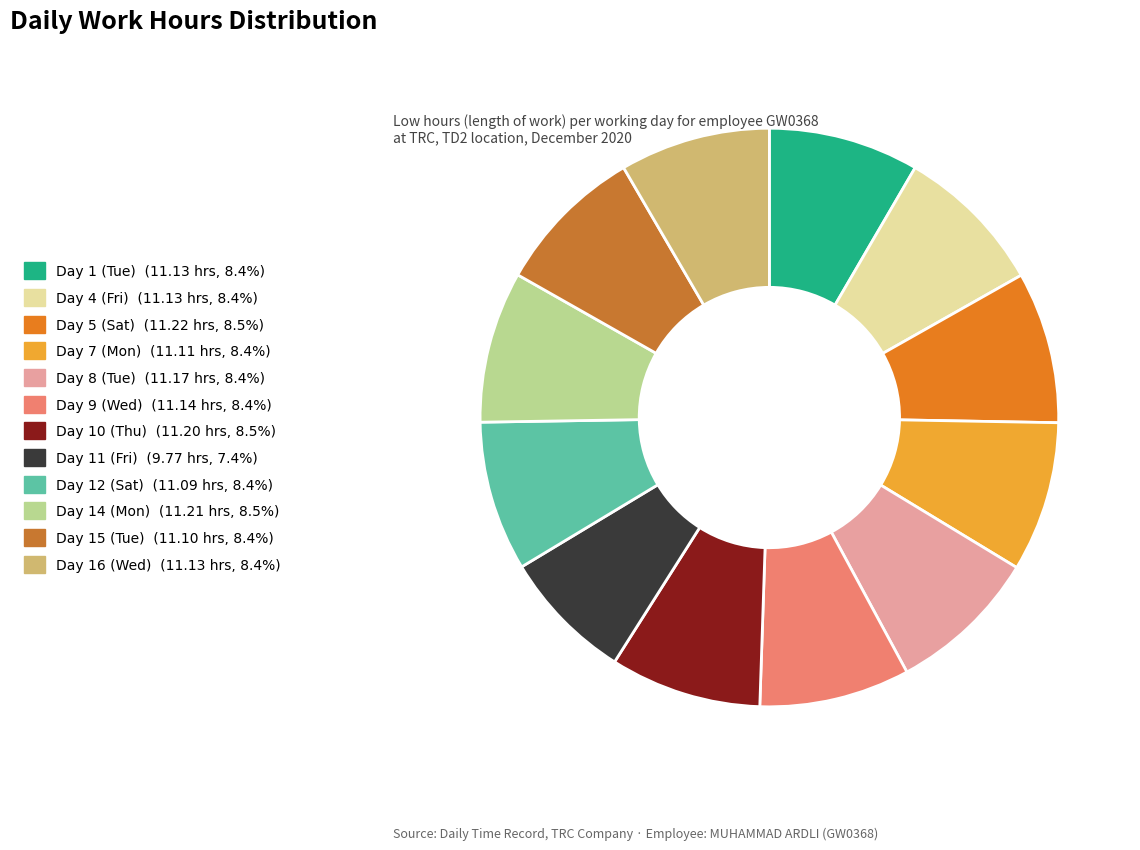

To the nearest percent, what percentage of the pie is Day 11 (Fri)?

7%